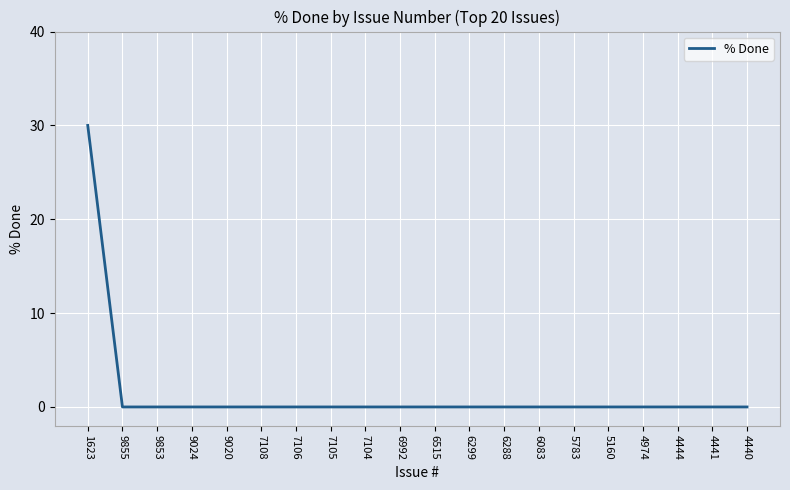

What is the greatest value displayed?

30